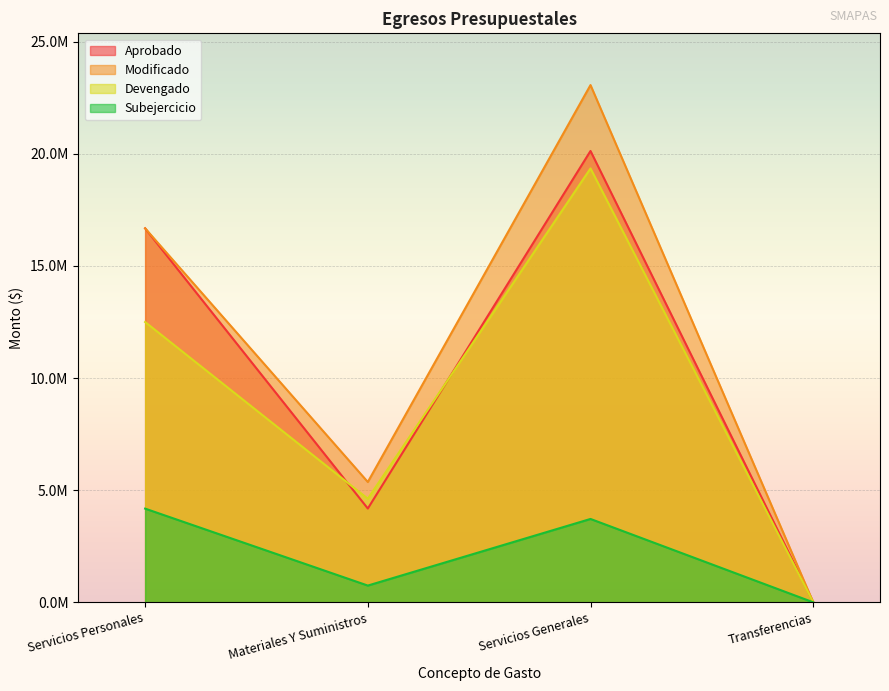

At which category does the chart reach its peak across all series?

Servicios Generales